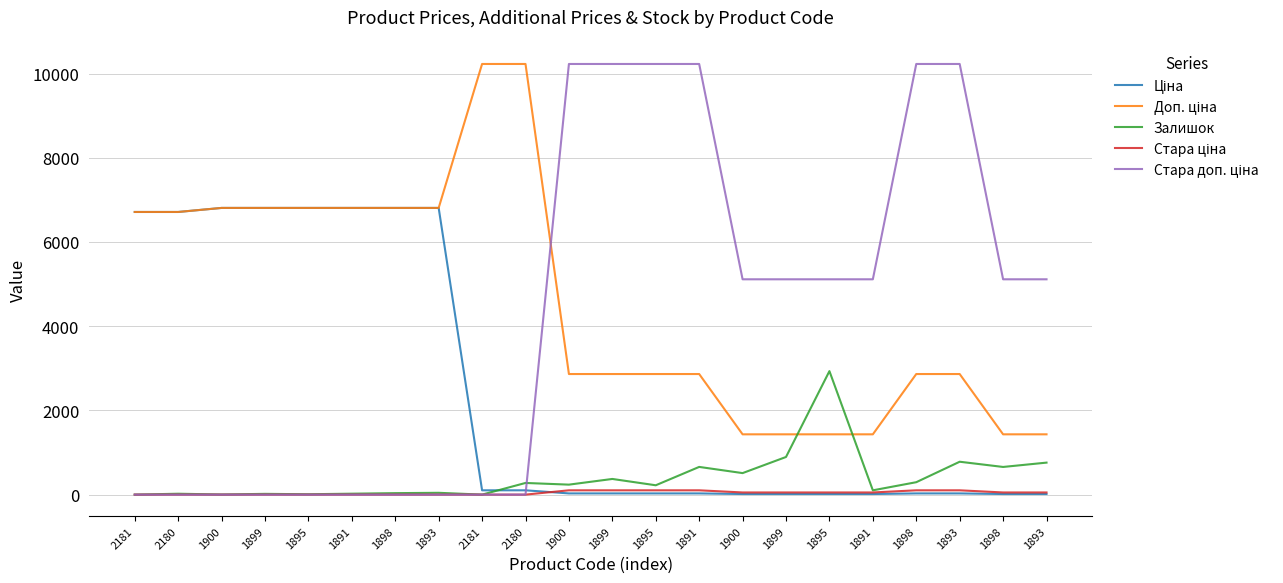

Does the chart have visible grid lines?

Yes